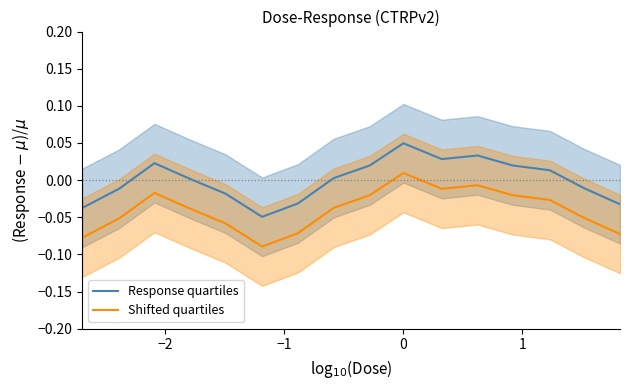

Which series has the largest range (max minus min)?

Shifted quartiles